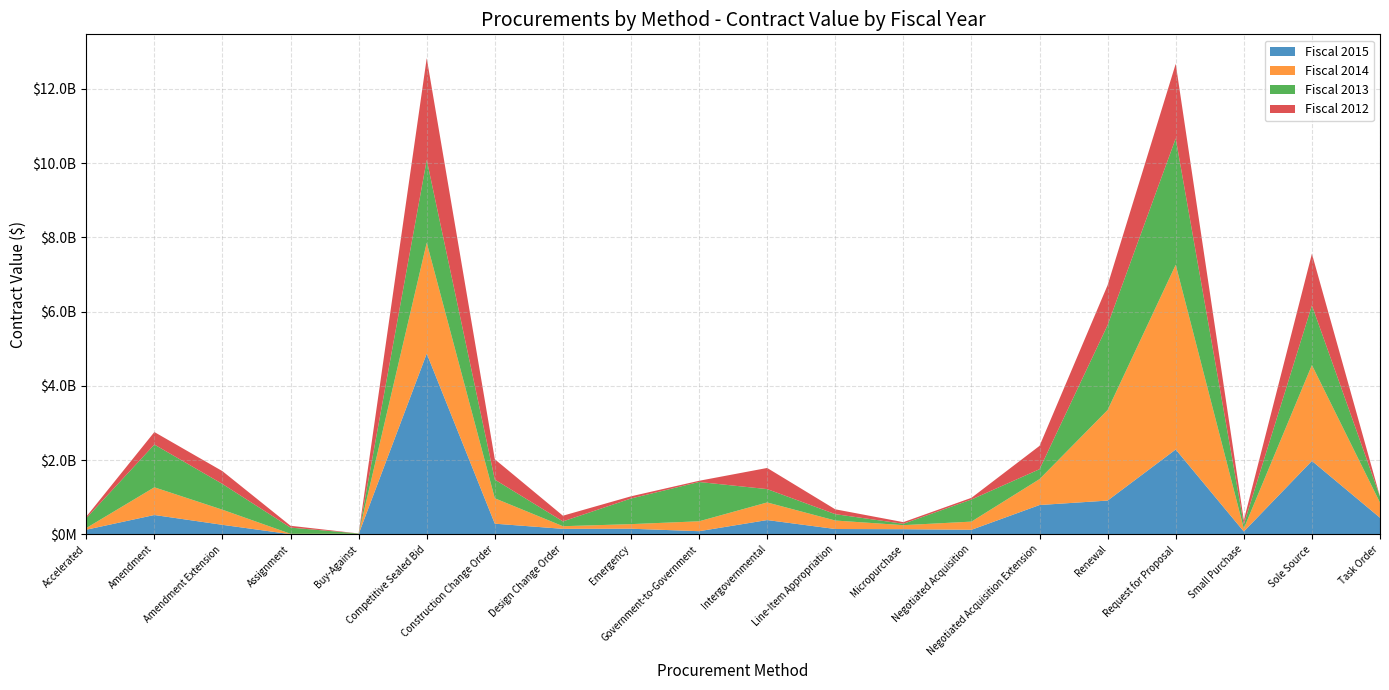

Reading left to right, list all the values displayed in this chart.

Fiscal 2015: Accelerated=121828122.5	Amendment=518247730.6	Amendment Extension=253489646.6	Assignment=837412.0	Buy-Against=3500915.5	Competitive Sealed Bid=4867901397.0	Construction Change Order=284257659.7	Design Change Order=145485062.7	Emergency=148424223.7	Government-to-Government=81741384.6	Intergovernmental=382114656.8	Line-Item Appropriation=140921967.0	Micropurchase=135272464.5	Negotiated Acquisition=119602671.0	Negotiated Acquisition Extension=787153355.0	Renewal=907157992.9	Request for Proposal=2284274492.9	Small Purchase=73076460.4	Sole Source=1975556993.6	Task Order=444692817.8
Fiscal 2014: Accelerated=44767960.9	Amendment=746340865.0	Amendment Extension=407093644.9	Assignment=10810474.6	Buy-Against=8415258.8	Competitive Sealed Bid=2989301537.1	Construction Change Order=684246609.1	Design Change Order=70872850.9	Emergency=123704566.4	Government-to-Government=267091866.2	Intergovernmental=474397562.5	Line-Item Appropriation=228631971.9	Micropurchase=109220557.1	Negotiated Acquisition=220416260.0	Negotiated Acquisition Extension=698124345.7	Renewal=2441126760.7	Request for Proposal=4977394541.7	Small Purchase=79752760.7	Sole Source=2583569717.9	Task Order=407611486.4
Fiscal 2013: Accelerated=266079759.8	Amendment=1152194152.7	Amendment Extension=693837057.7	Assignment=166597705.4	Buy-Against=8695432.0	Competitive Sealed Bid=2231919188.0	Construction Change Order=503818398.1	Design Change Order=129284707.2	Emergency=690646601.8	Government-to-Government=1059236961.6	Intergovernmental=359610245.5	Line-Item Appropriation=171717554.4	Micropurchase=37415504.8	Negotiated Acquisition=596092218.9	Negotiated Acquisition Extension=267077220.6	Renewal=2288001677.9	Request for Proposal=3406537486.5	Small Purchase=111327136.4	Sole Source=1608620462.2	Task Order=160734583.0
Fiscal 2012: Accelerated=40806994.2	Amendment=337219747.5	Amendment Extension=345370042.2	Assignment=49372572.5	Buy-Against=301399.3	Competitive Sealed Bid=2741428038.5	Construction Change Order=548448279.9	Design Change Order=153538951.7	Emergency=59209536.1	Government-to-Government=32423598.6	Intergovernmental=569642383.4	Line-Item Appropriation=130287714.1	Micropurchase=43805866.4	Negotiated Acquisition=45416755.9	Negotiated Acquisition Extension=629175945.8	Renewal=1078045657.2	Request for Proposal=2009389381.6	Small Purchase=114226989.6	Sole Source=1392024910.7	Task Order=0.0